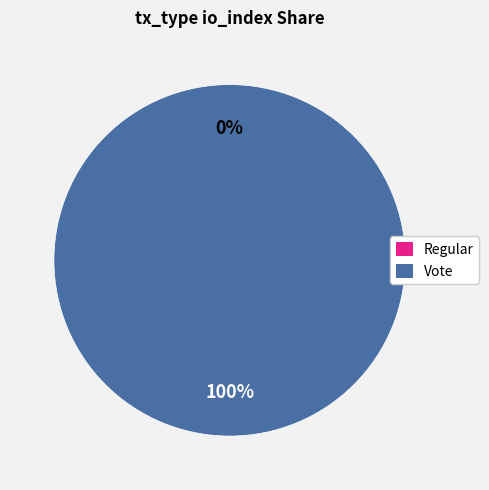

Is the sum of Regular (io_index=0) and Vote (io_index=3) greater than half?

Yes